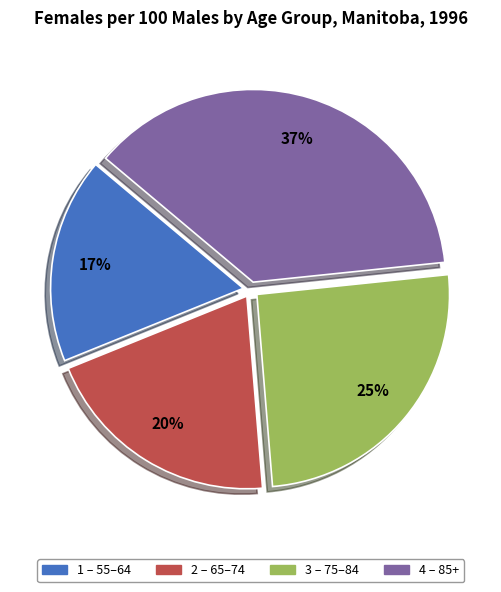

Does any single category account for the majority?

No